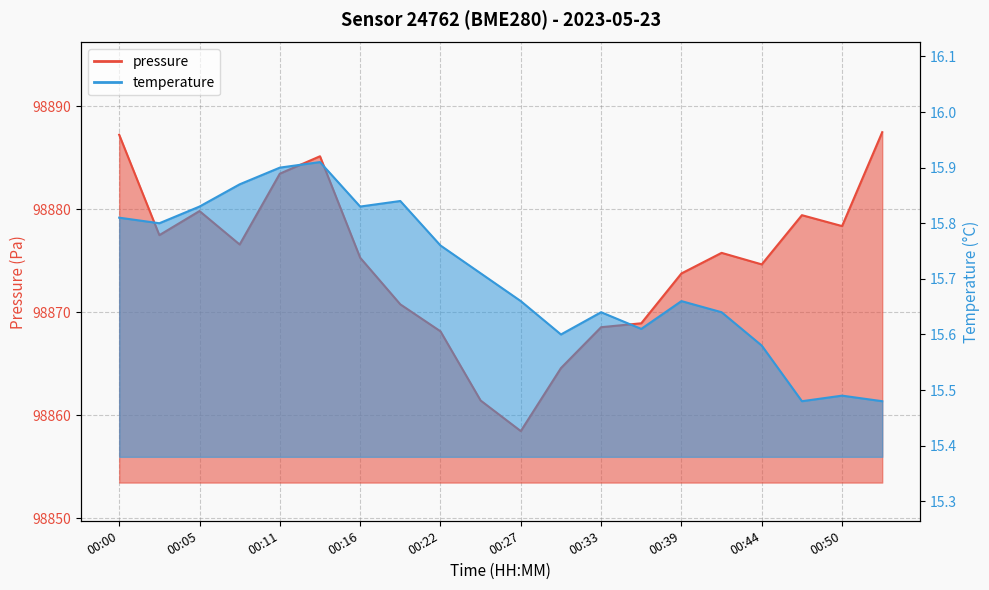

What are all the series names shown in the legend?

pressure, temperature